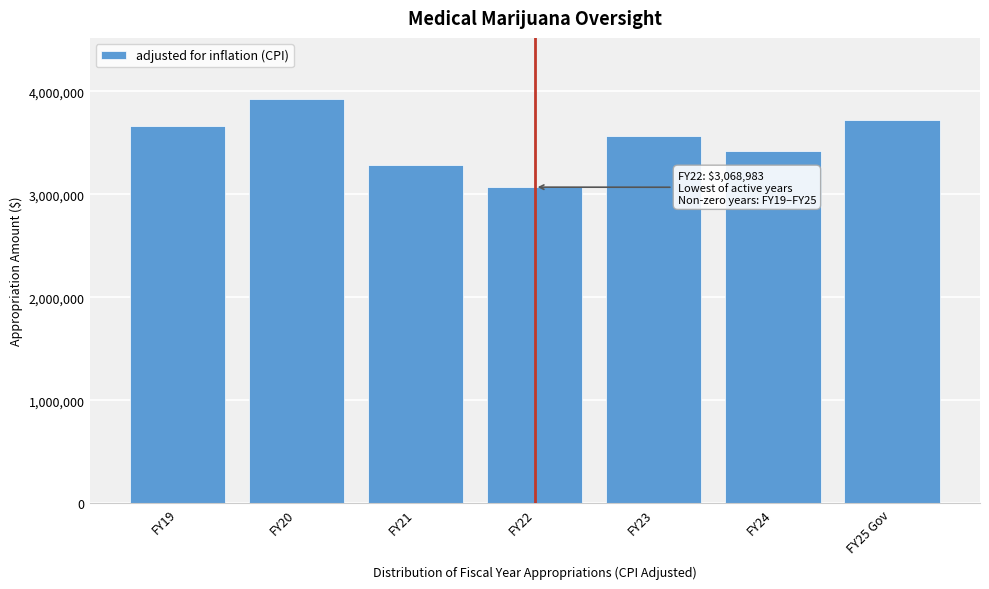

Reading left to right, list all the values displayed in this chart.

FY19=3665030	FY20=3929096	FY21=3288435	FY22=3068983	FY23=3561626	FY24=3421491	FY25 Gov=3720038